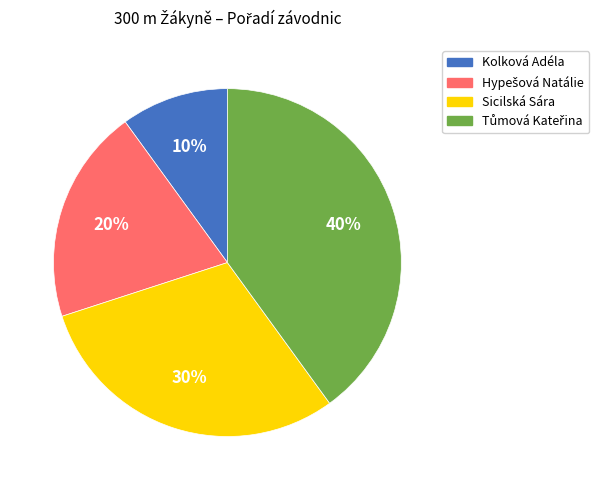

Which category has the smallest portion of the pie?

Kolková Adéla